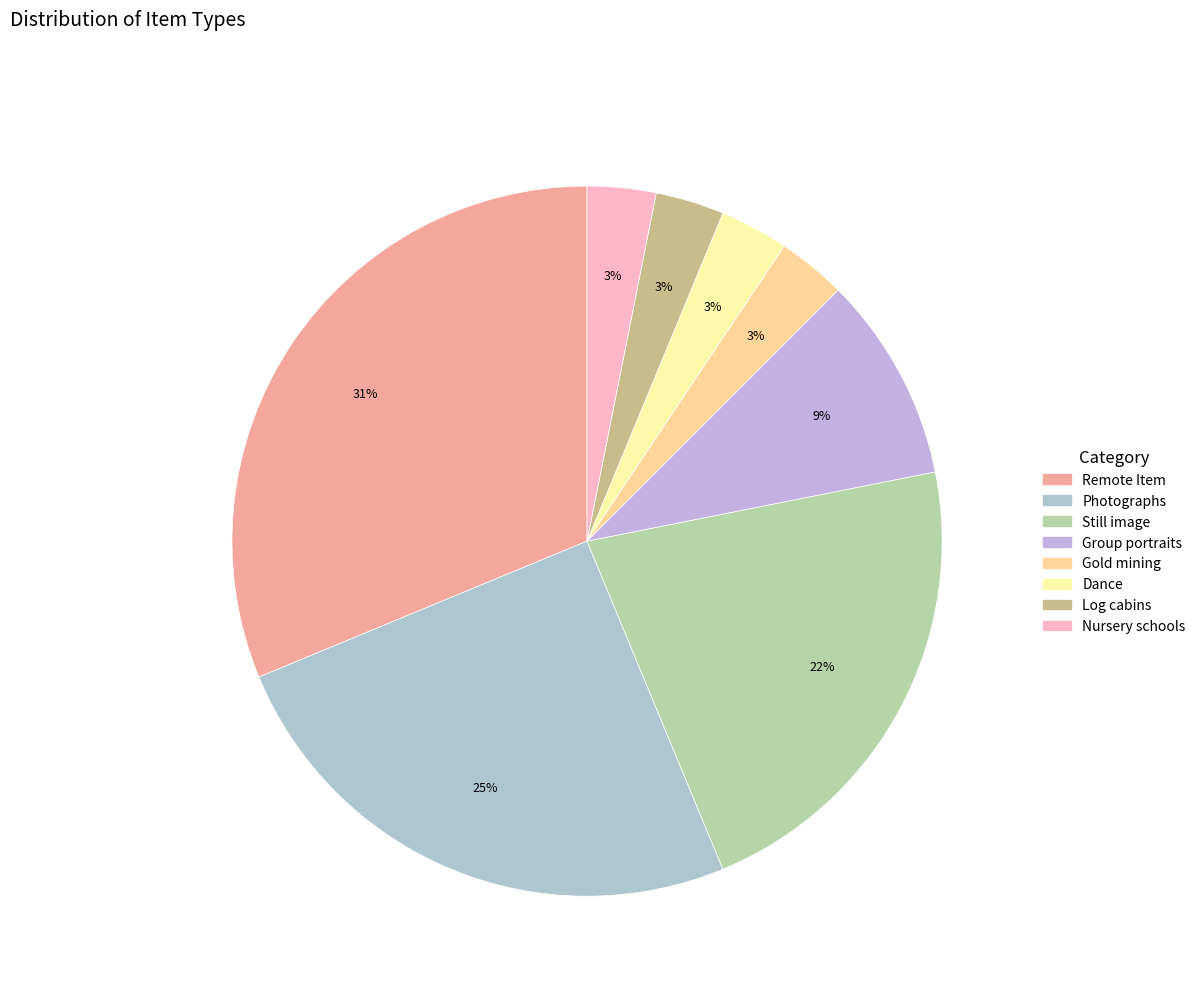

To the nearest percent, what percentage of the pie is Dance?

3%